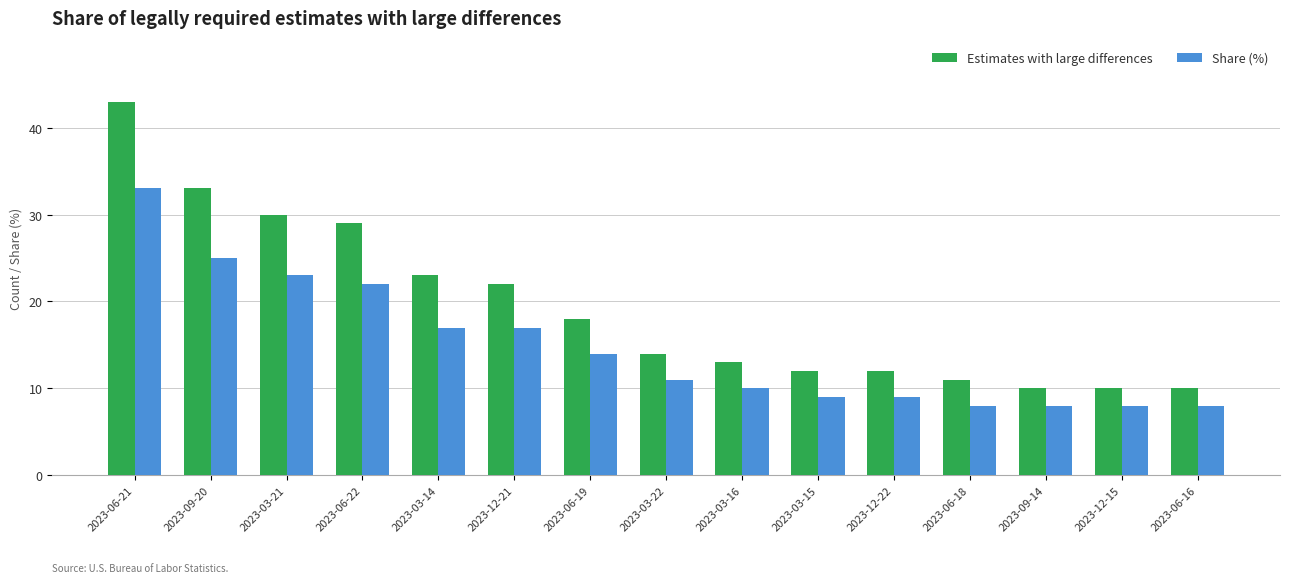

Where does the Estimates with large differences series first go above 14?

2023-06-21